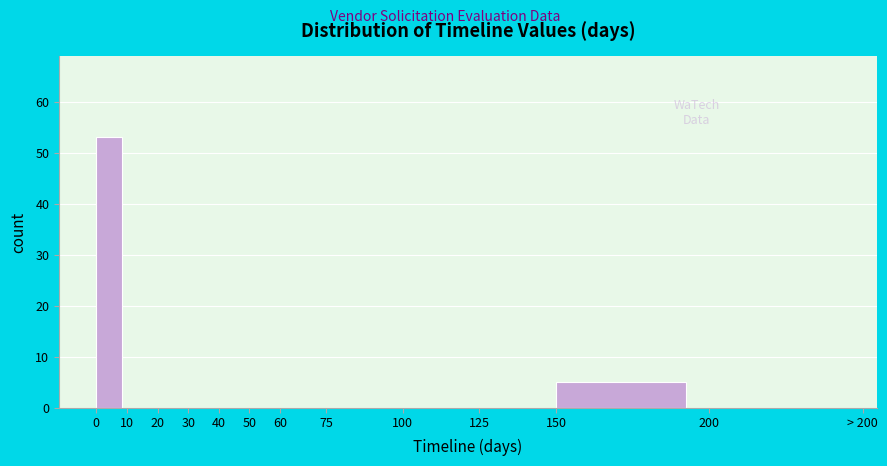

Reading right to left, what are all the values shown in this chart?

200=0	150=5	125=0	100=0	75=0	60=0	50=0	40=0	30=0	20=0	10=0	0=53